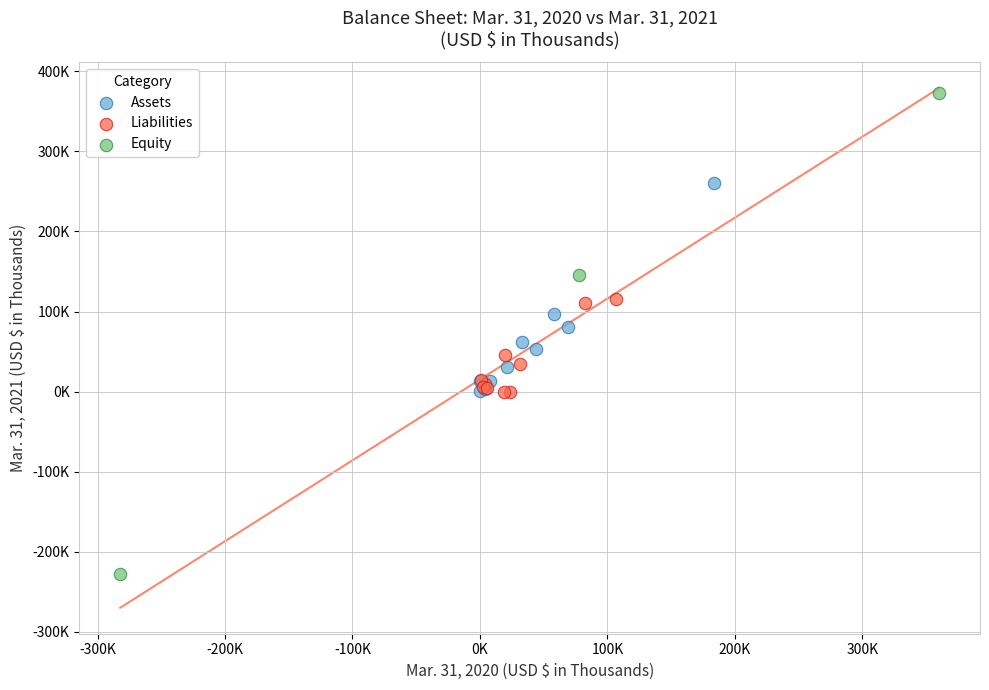

Which series contains the highest Y value?

Equity